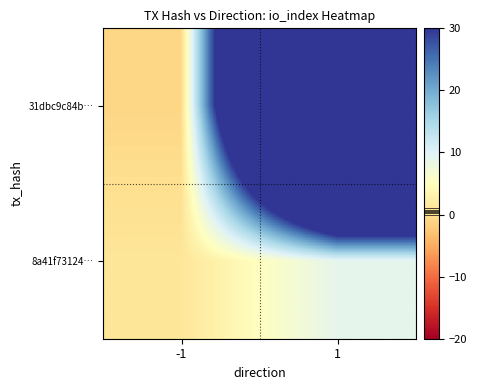

Rank the series at -1 from highest to lowest value.

8a41f73124…, 31dbc9c84b…